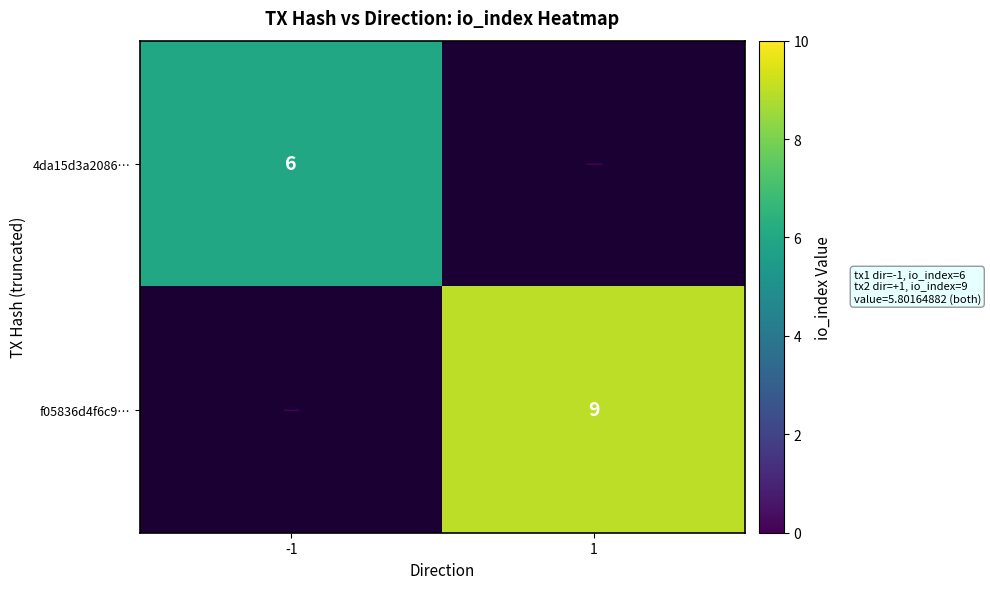

How many data points does each series have?

2